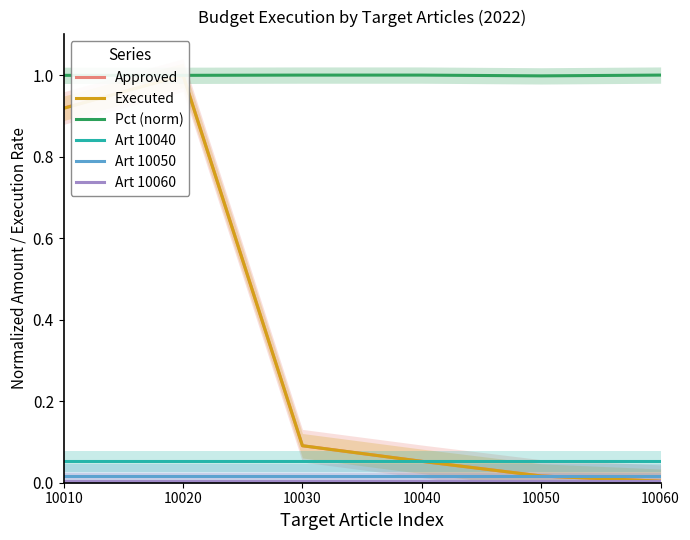

Is this an area chart (filled region under the line)?

No